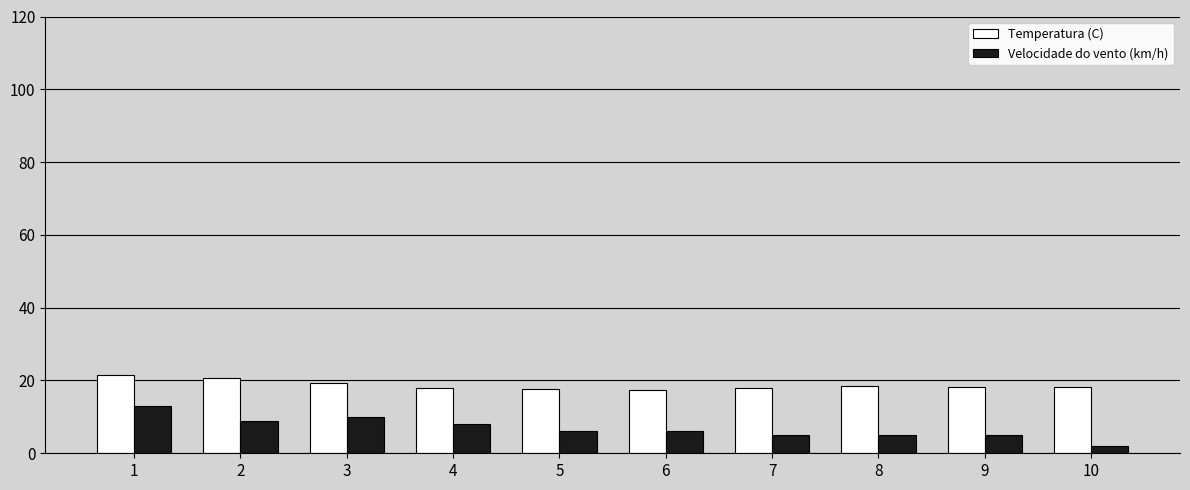

How many bars are there in total?

20